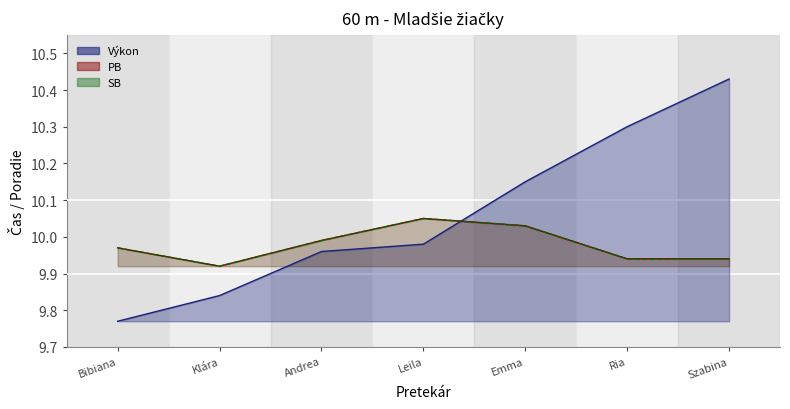

At which category is the sum across all series the highest?

Szabina